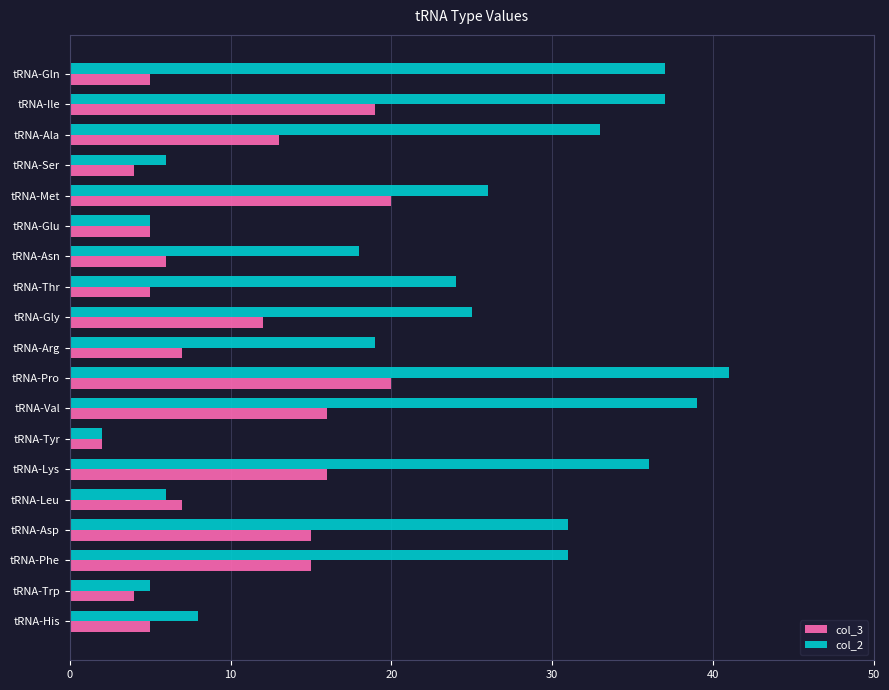

What is the maximum value shown in the chart?

41